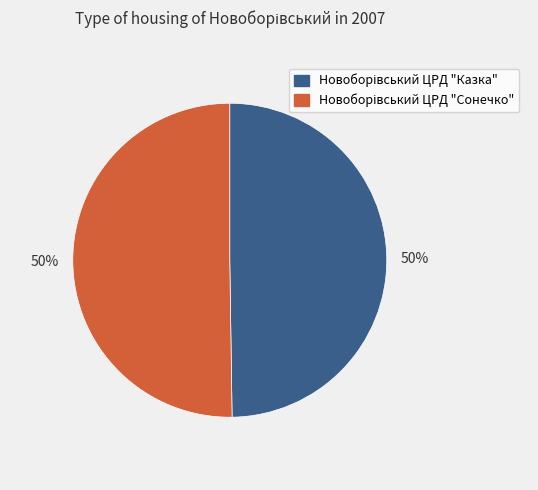

Which category accounts for the majority?

Новоборівський ЦРД "Сонечко"